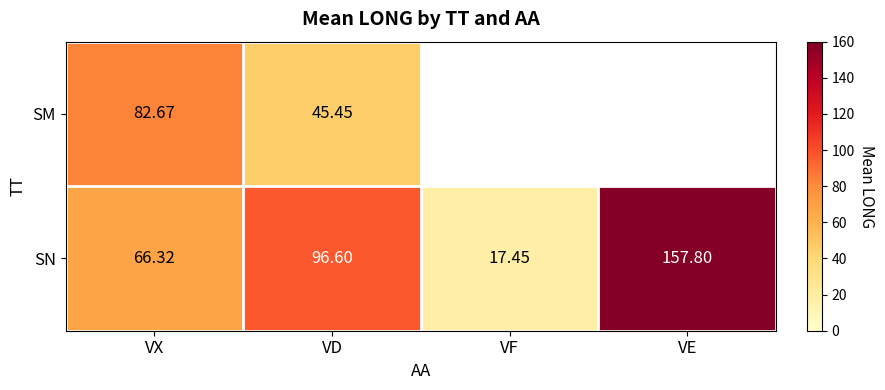

True or false: SN has a value of 66.3 at VX.

True